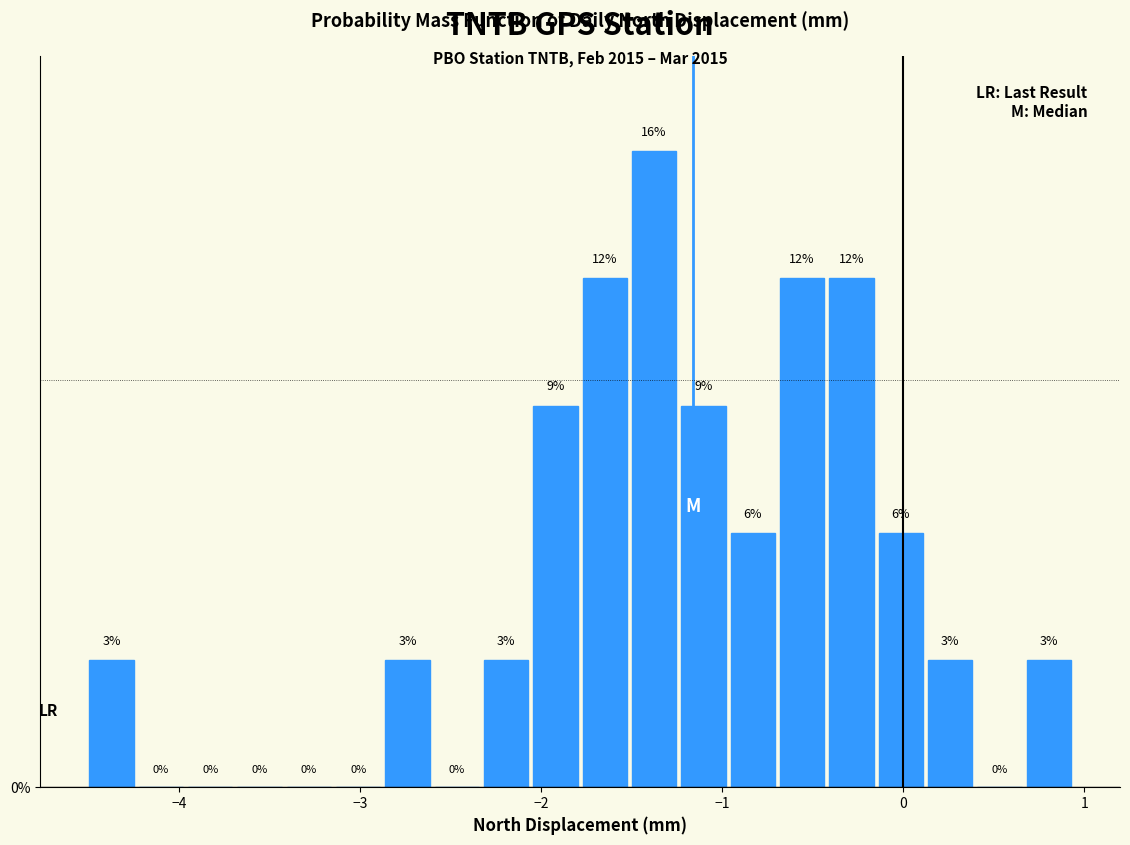

Around what value on the x-axis is the tallest bar? Give the approximate position of its centre, as read against the axis.

-1.4